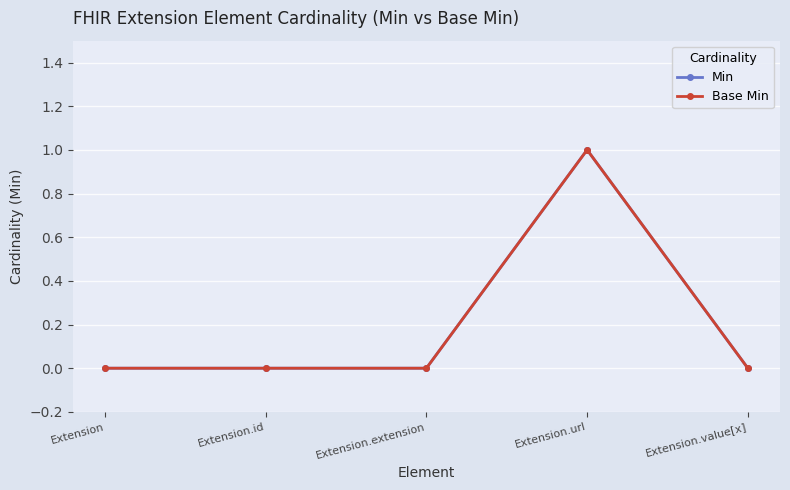

Does the chart have visible grid lines?

Yes